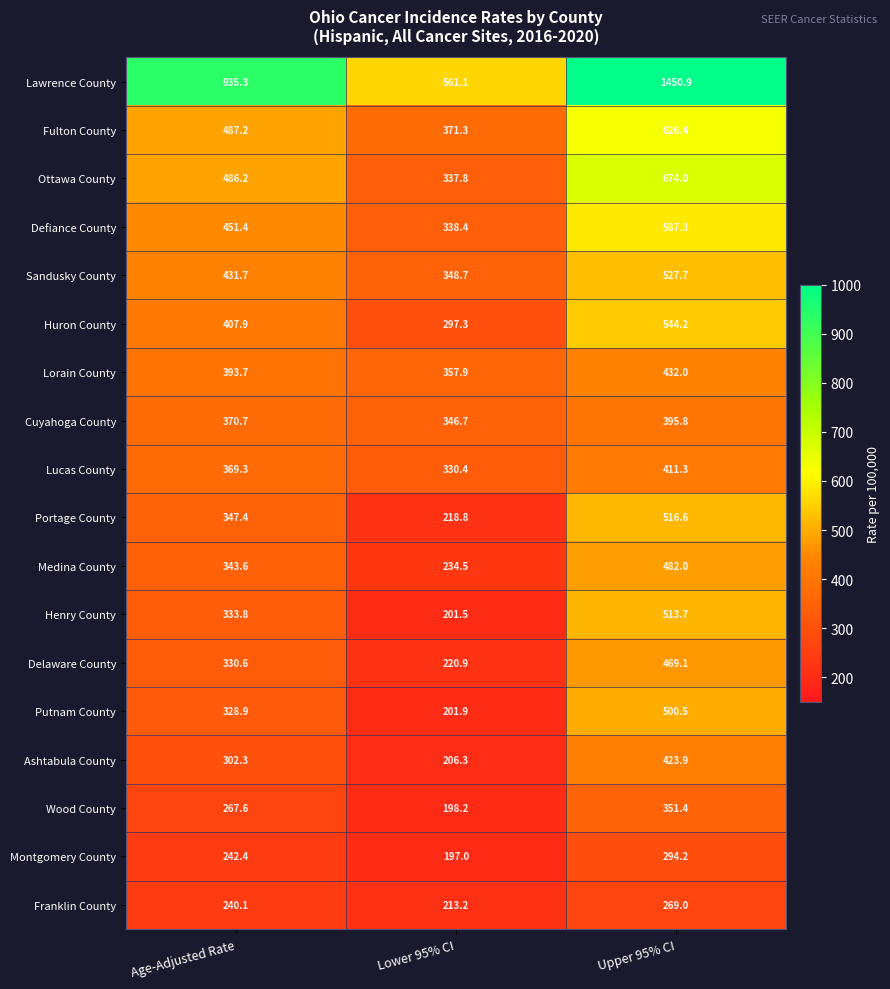

What is the difference between the maximum and minimum values in the Fulton County series?

255.1